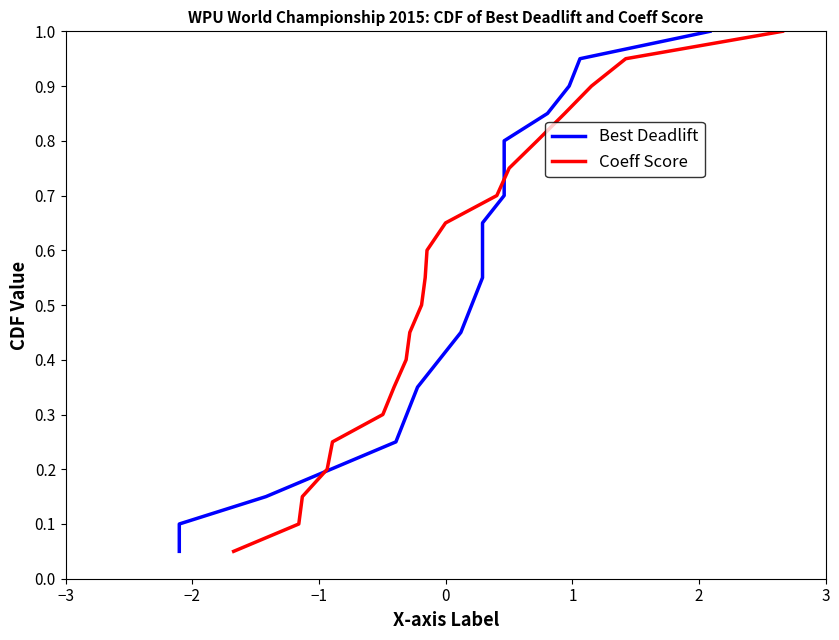

What are all the series names shown in the legend?

Best Deadlift, Coeff Score